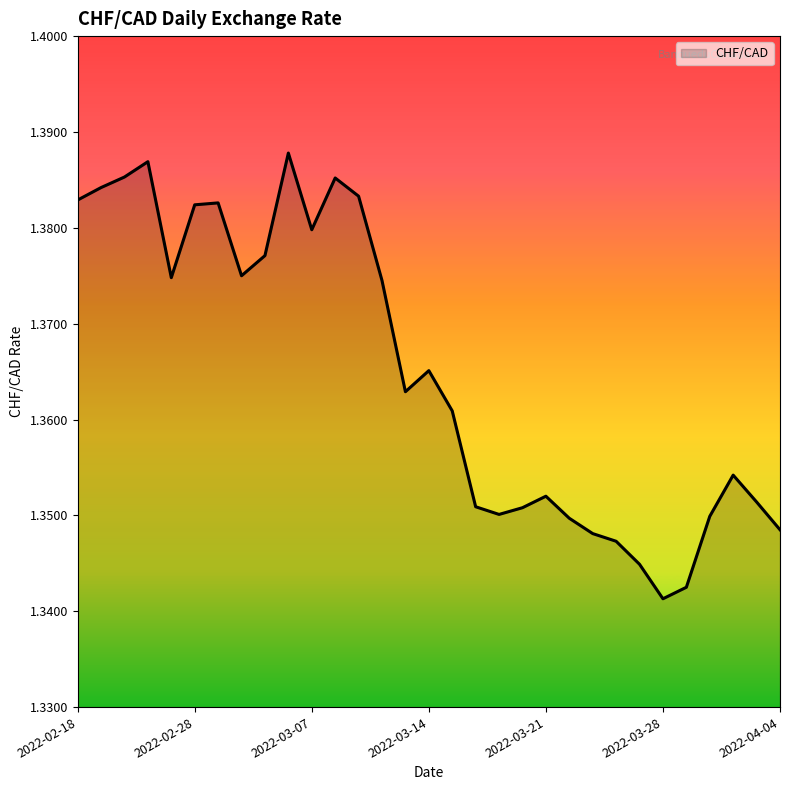

How many lines are shown in the chart?

1